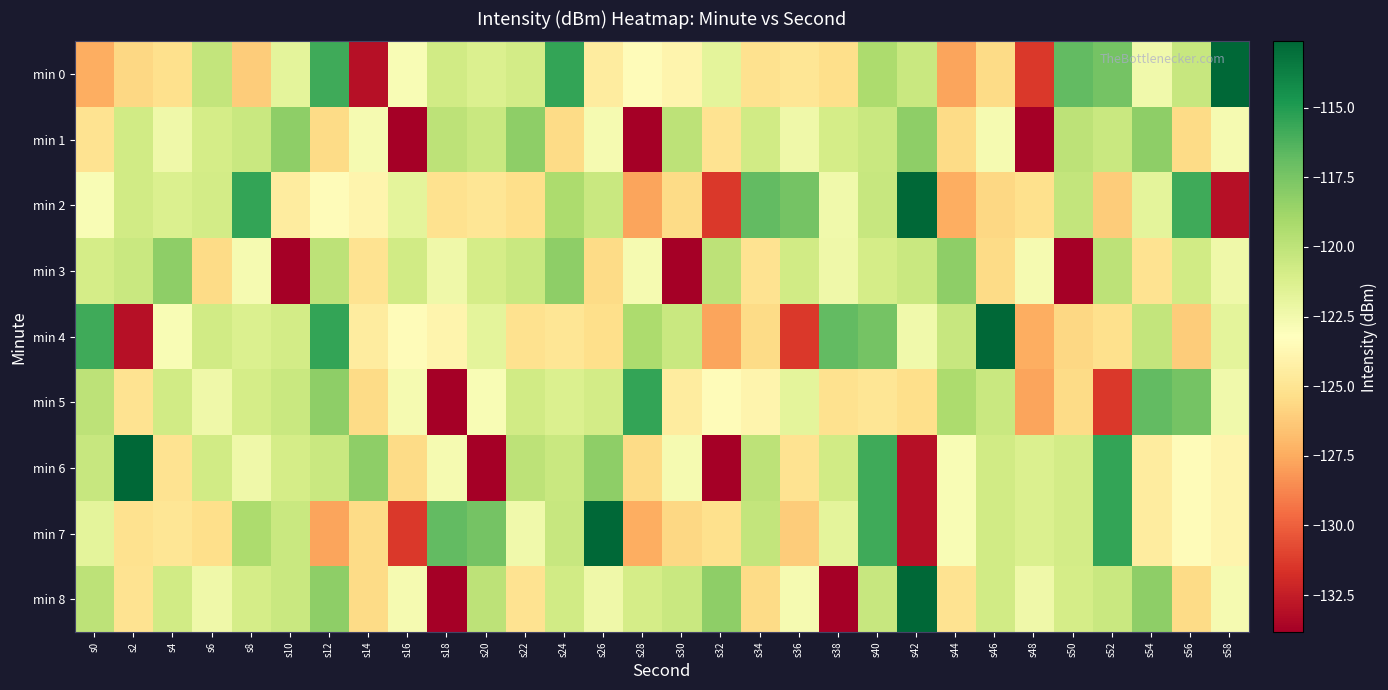

Which category has the lowest value across all series?

s16